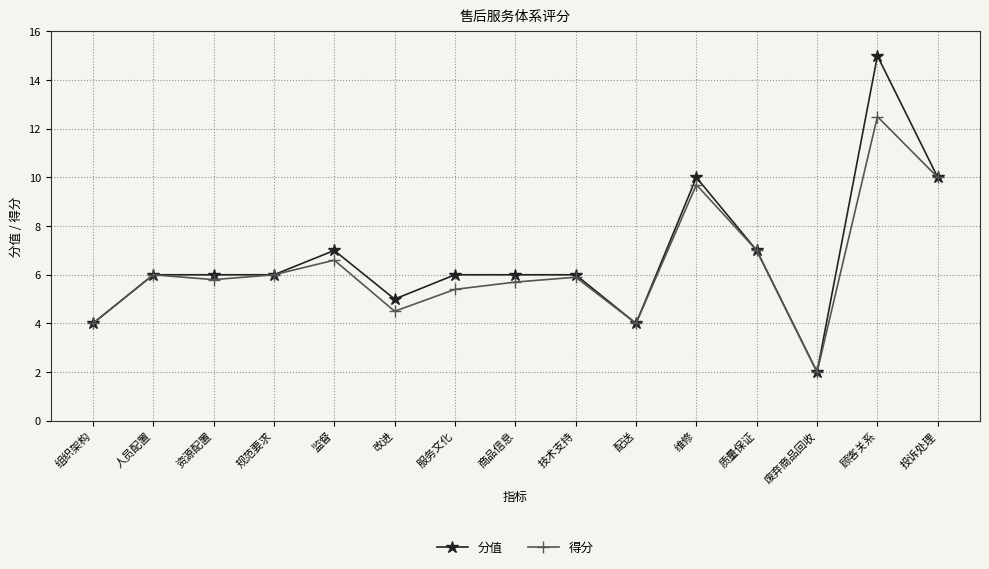

How many data points does each series have?

15